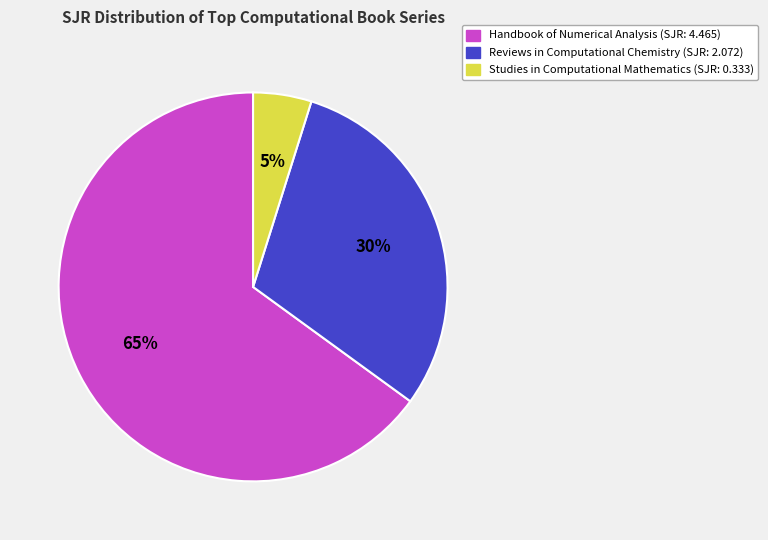

Between Handbook of Numerical Analysis (SJR: 4.465) and Studies in Computational Mathematics (SJR: 0.333), which is larger?

Handbook of Numerical Analysis (SJR: 4.465)